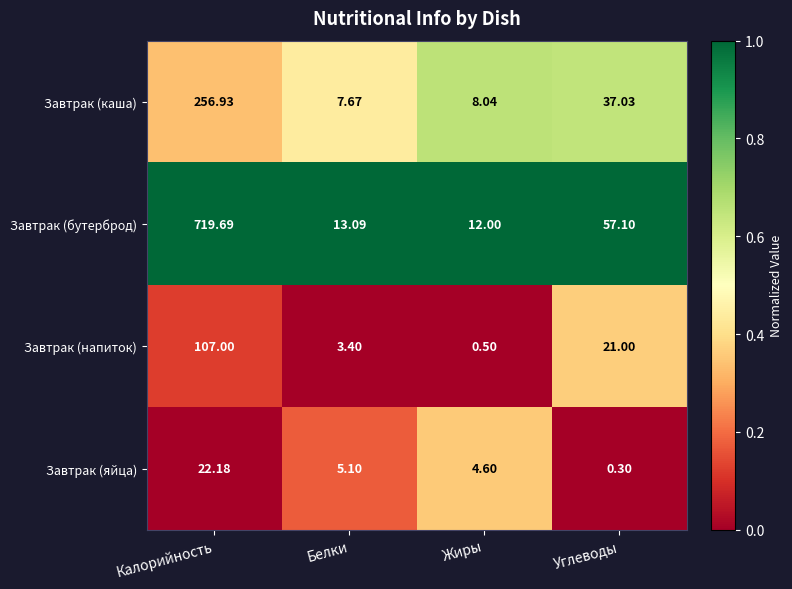

Which series has the widest spread of values?

Завтрак (бутерброд)